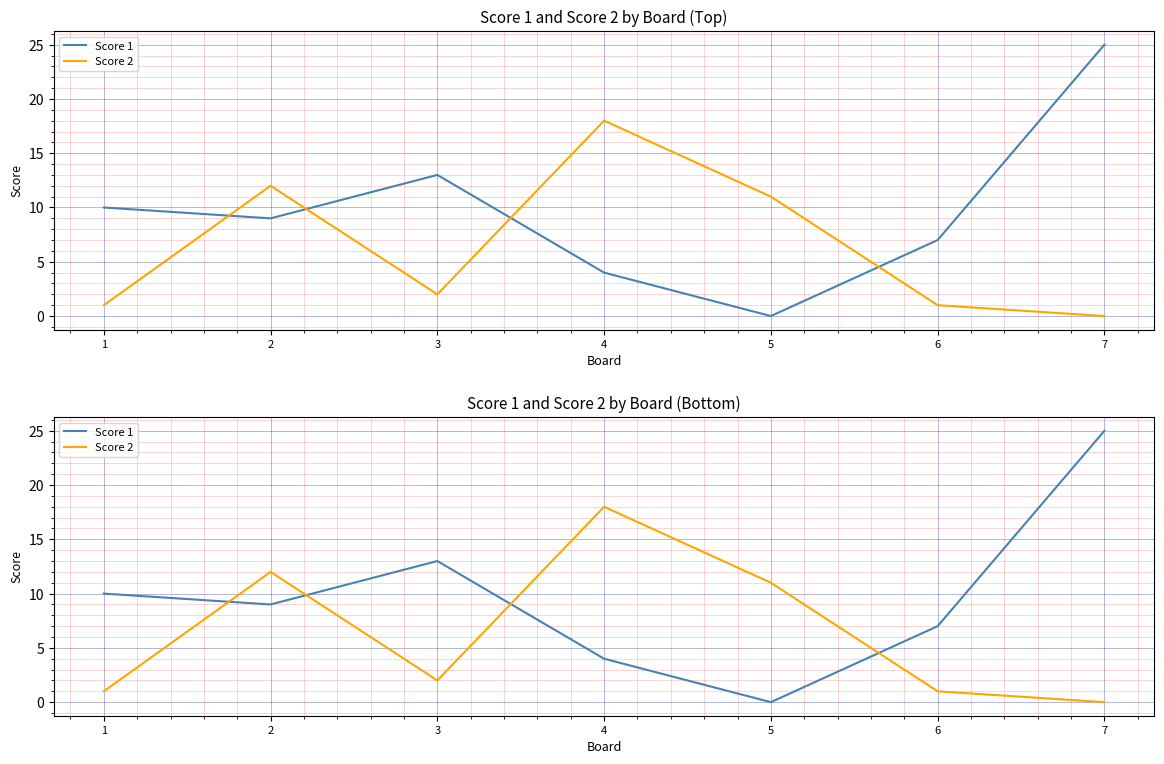

What is the value of the Score 1 point at the 3rd from the left?

13